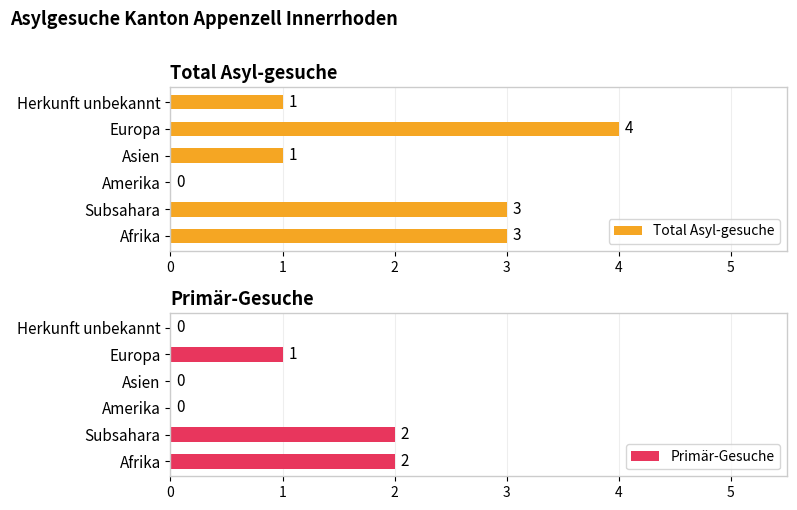

List the series in order of their overall mean, highest first.

Total Asyl-gesuche, Primär-Gesuche